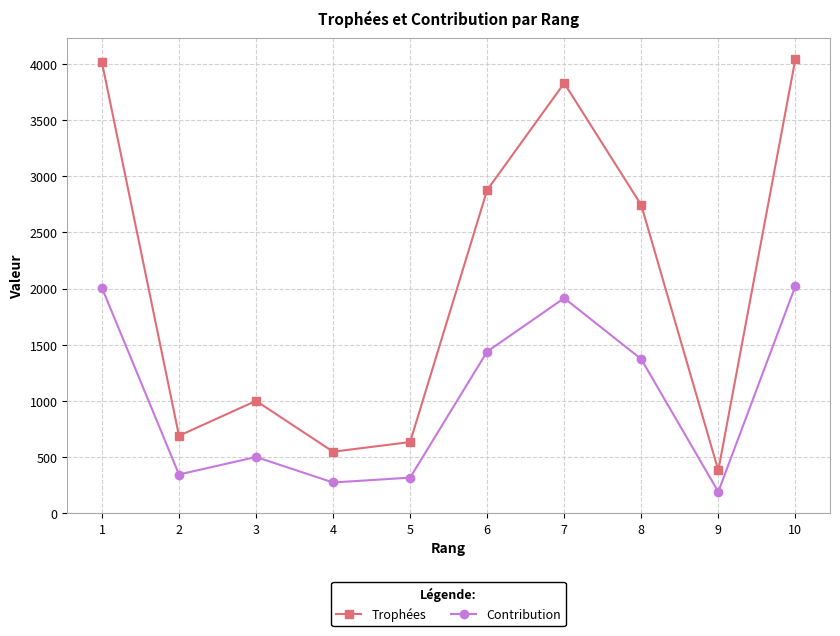

What is the approximate value of Trophées at 2?

689